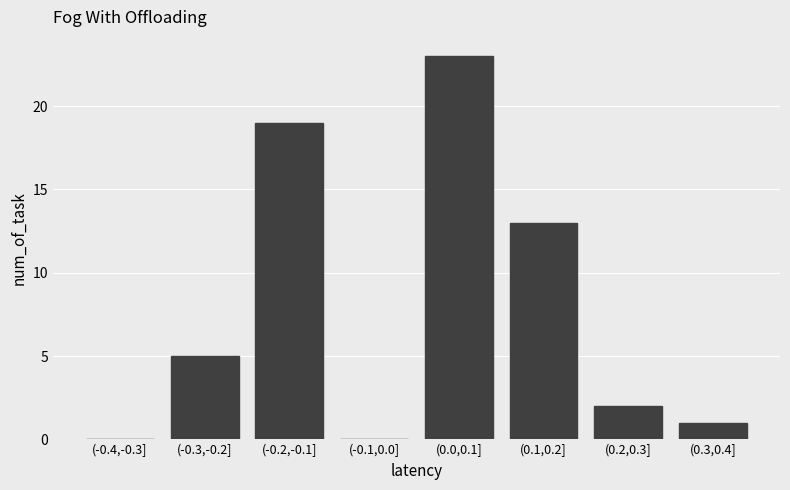

Reading left to right, extract all data points from this chart.

(-0.4,-0.3]=0	(-0.3,-0.2]=5	(-0.2,-0.1]=19	(-0.1,0.0]=0	(0.0,0.1]=23	(0.1,0.2]=13	(0.2,0.3]=2	(0.3,0.4]=1